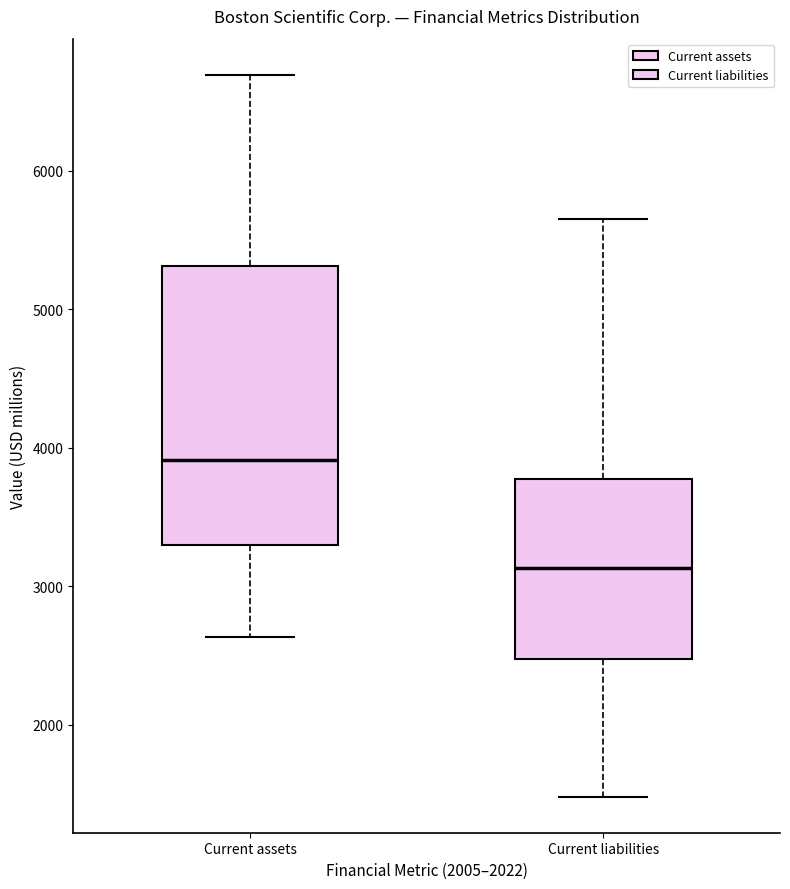

Which box is the tallest, from its lower edge to its upper edge?

Current assets